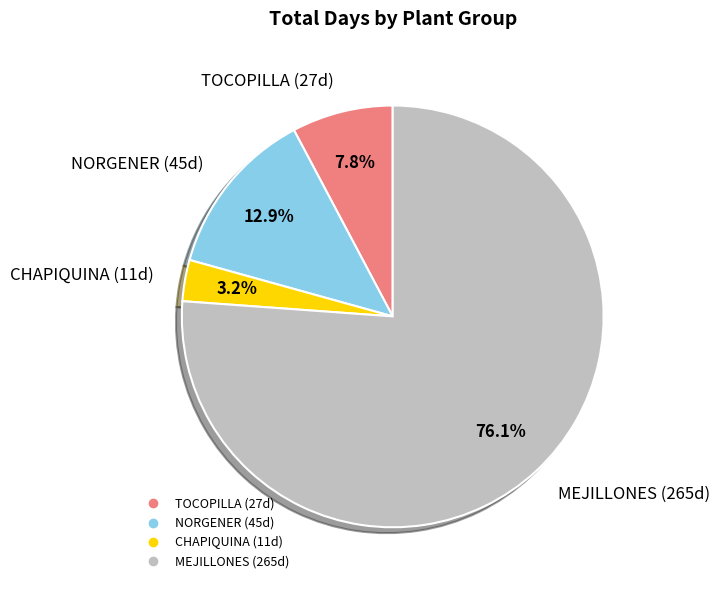

Is there a majority slice in this chart?

Yes